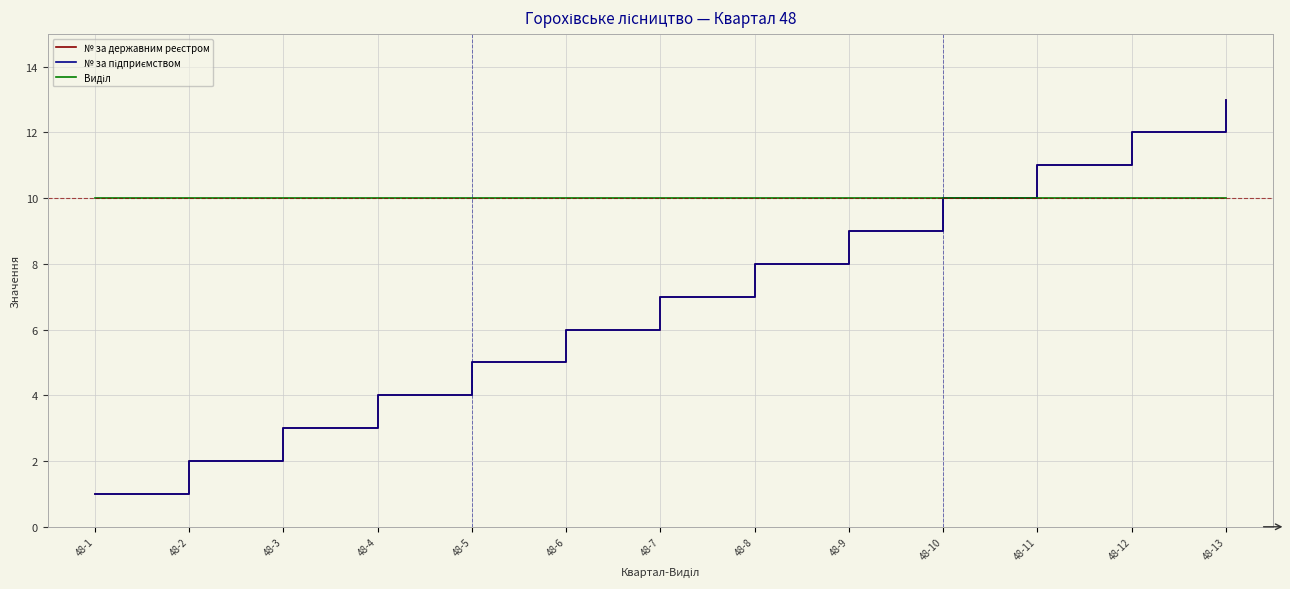

What is the spread (max minus min) of values at 48-12?

2